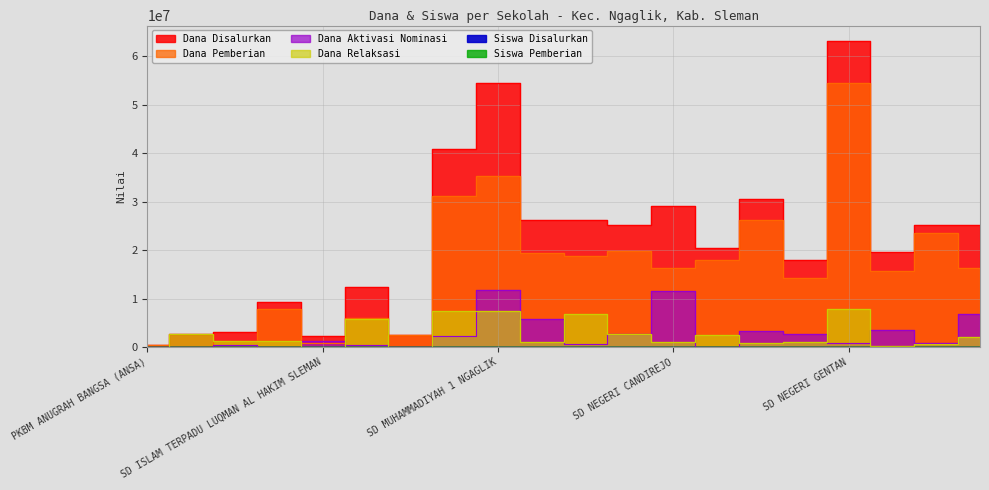

List the labels in order of Dana Aktivasi Nominasi value, smallest first.

PKBM ANUGRAH BANGSA (ANSA), PKBM BINA KARYA SUNAN PANDANARAN, SD ISLAM TERPADU DARUSSALAM, SD IT TARUNA ALQURAN, SD NEGERI CLUMPRIT, SD ISLAM TERPADU ASH SHIDDIQ, SD IT HIDAYATULLAH, SD NEGERI BRENGOSAN 2, SD NEGERI GENTAN, SD NEGERI KARANGJATI, SD ISLAM TERPADU LUQMAN AL HAKIM SLEMAN, SD KARITAS NGAGLIK, SD NEGERI BRENGOSAN I, SD NEGERI DONOHARJO, SD NEGERI DAYUHARJO, SD NEGERI JONGKANG, SD NEGERI BANTERAN 1, SD NEGERI KARANGMLOKO I, SD NEGERI CANDIREJO, SD MUHAMMADIYAH 1 NGAGLIK